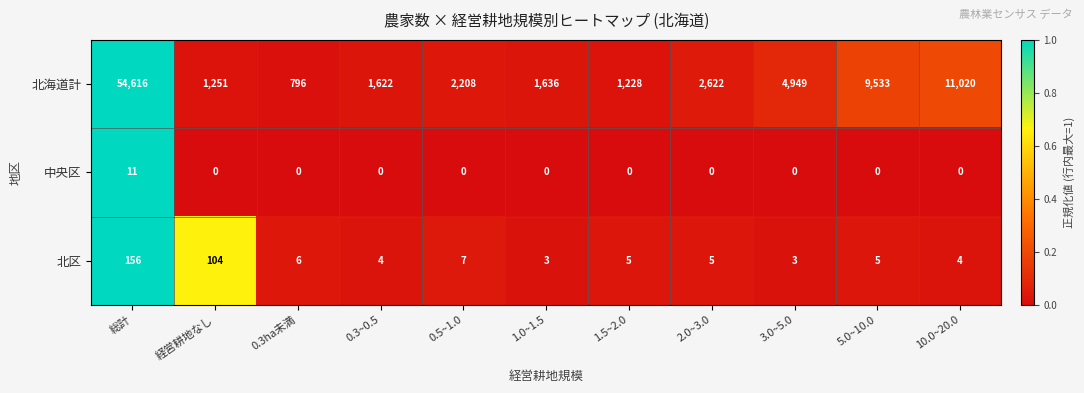

The 北区 series shows 5 at 1.5~2.0. True or false?

True